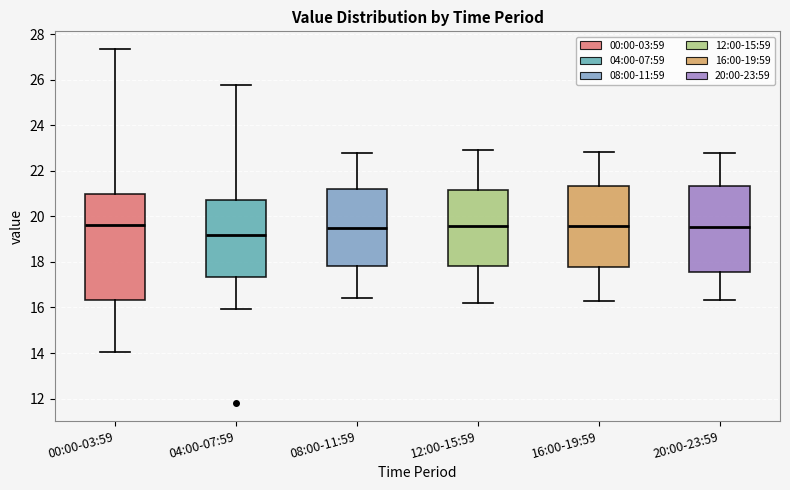

Which box has the lowest median line?

04:00-07:59